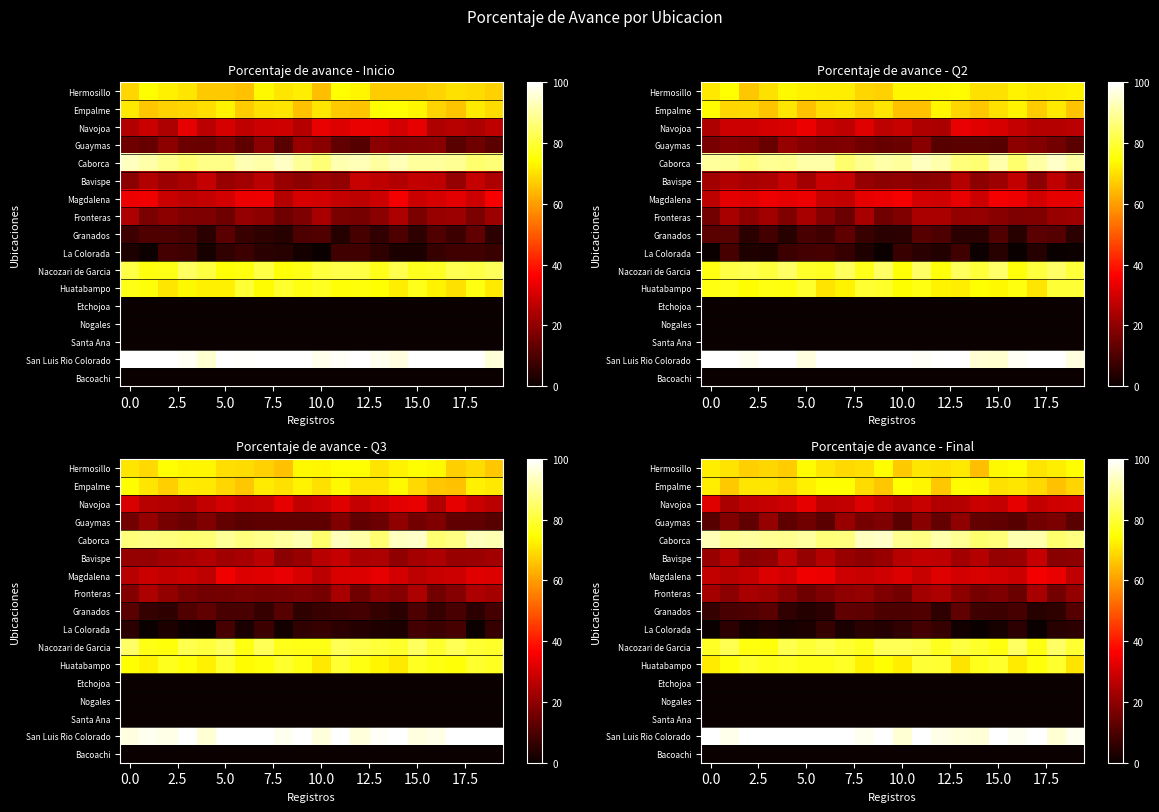

Count the number of categories in the chart.

20